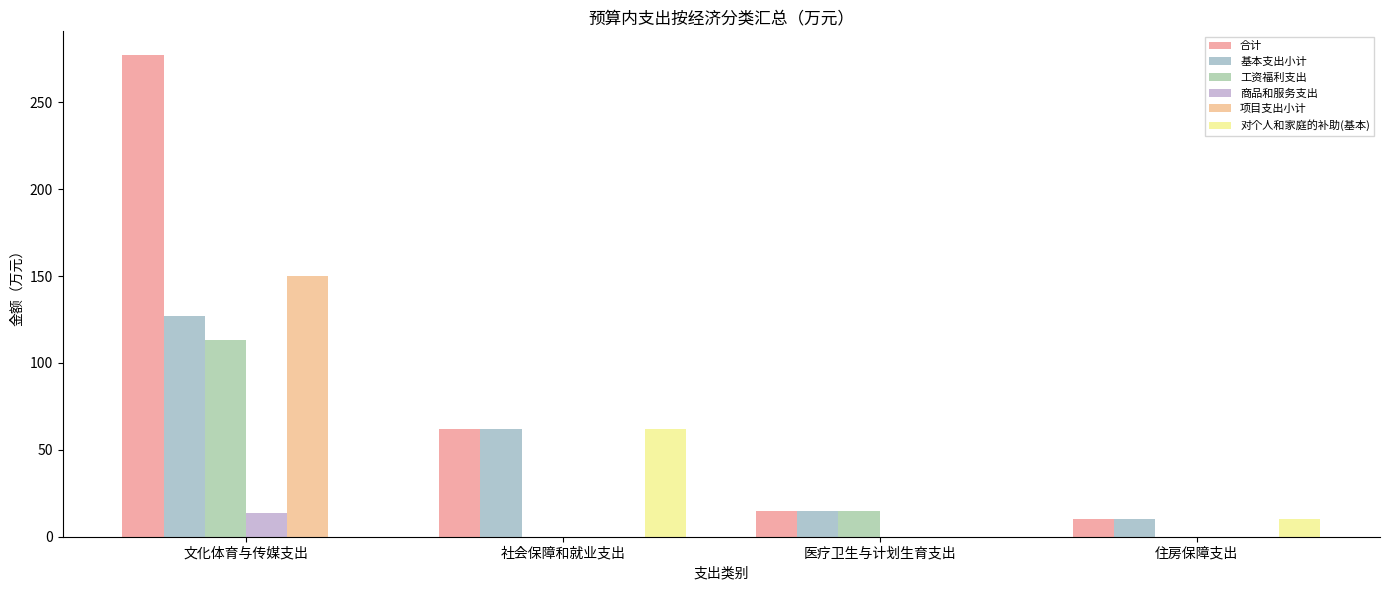

Which category has the highest value in the 商品和服务支出 series?

文化体育与传媒支出